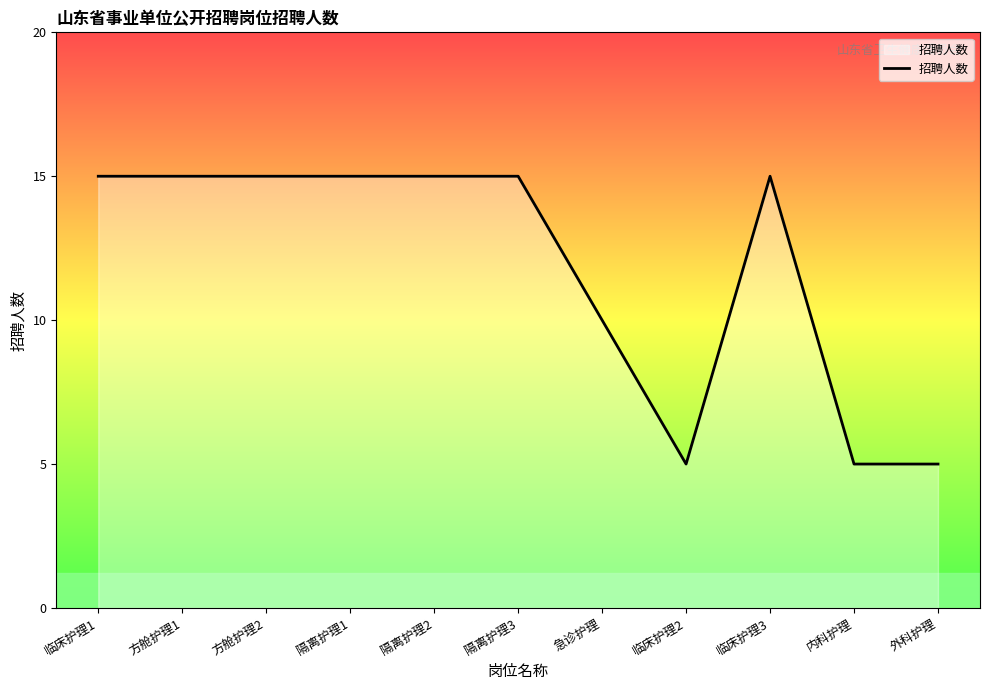

What is the maximum value shown in the chart?

15